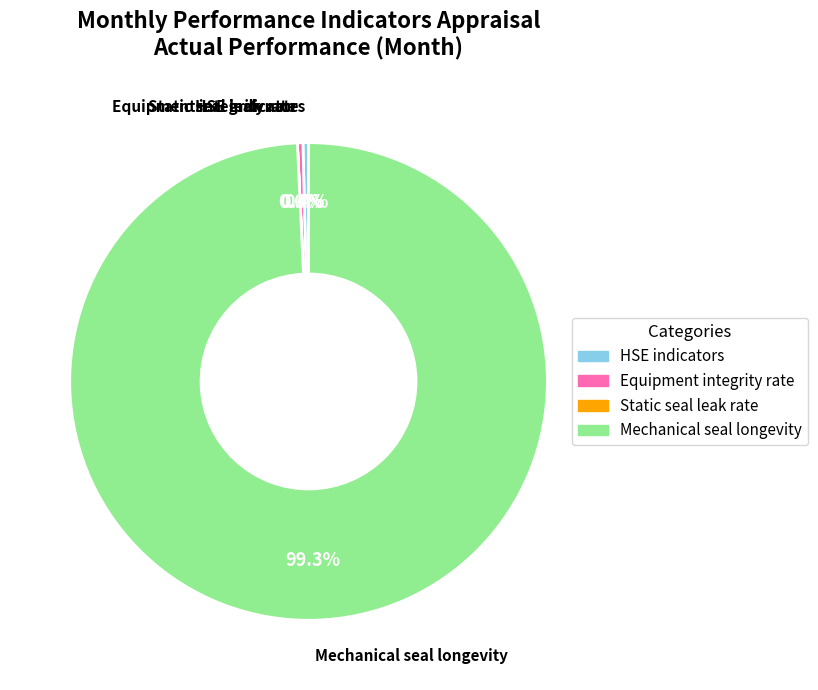

Between Mechanical seal longevity and Equipment integrity rate, which is larger?

Mechanical seal longevity